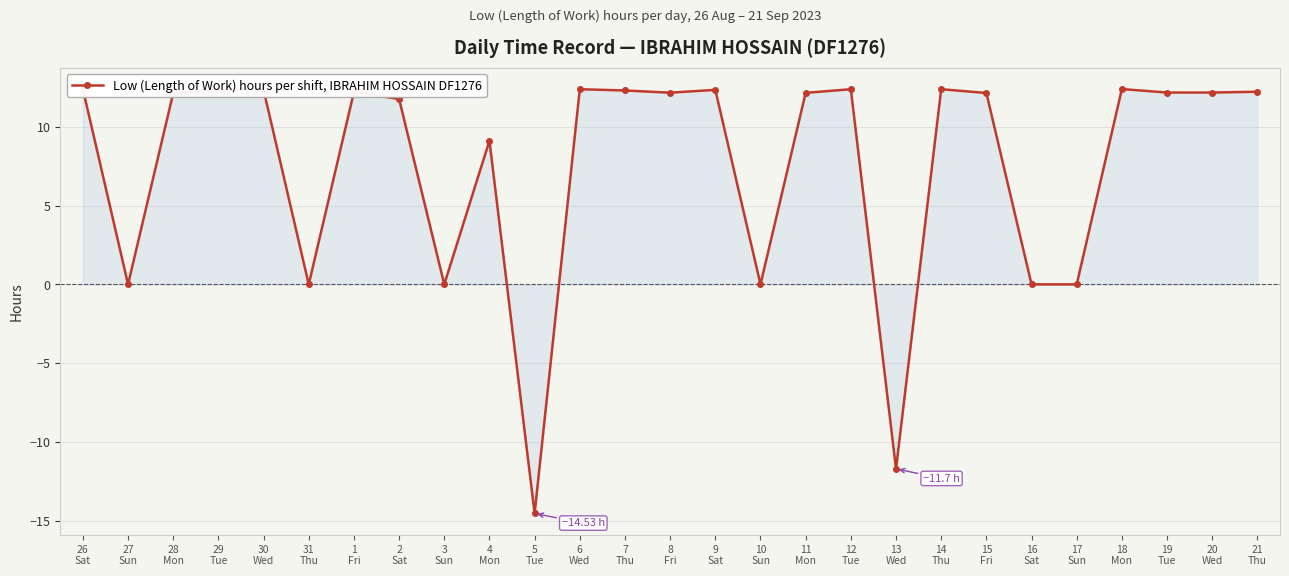

Reading right to left, what are all the values shown in this chart?

12.2	12.2	12.2	12.4	0.0	0.0	12.1	12.4	-11.7	12.4	12.2	0.0	12.3	12.2	12.3	12.4	-14.5	9.1	0.0	11.8	12.2	0.0	12.3	12.4	12.1	0.0	12.4